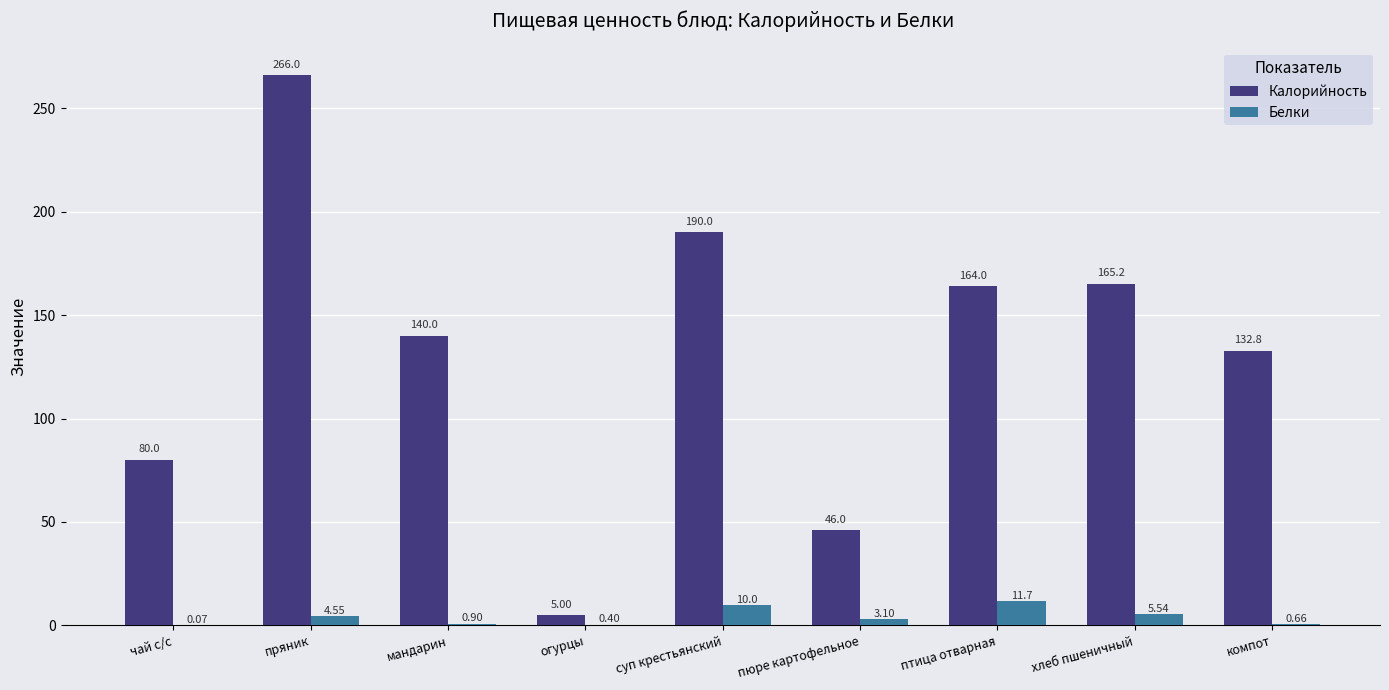

Read the Калорийность value at пряник.

266.0